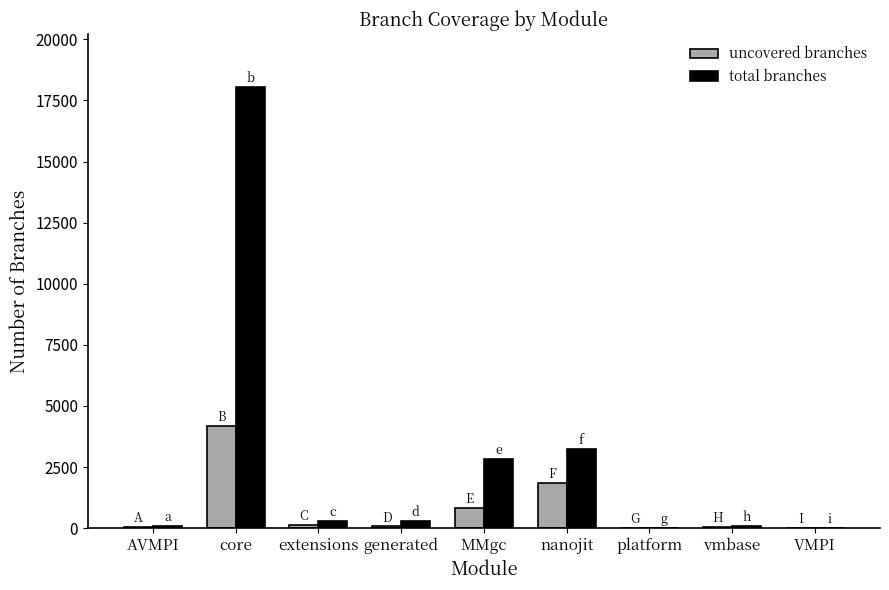

Is it true that uncovered branches equals 1199 at core?

False